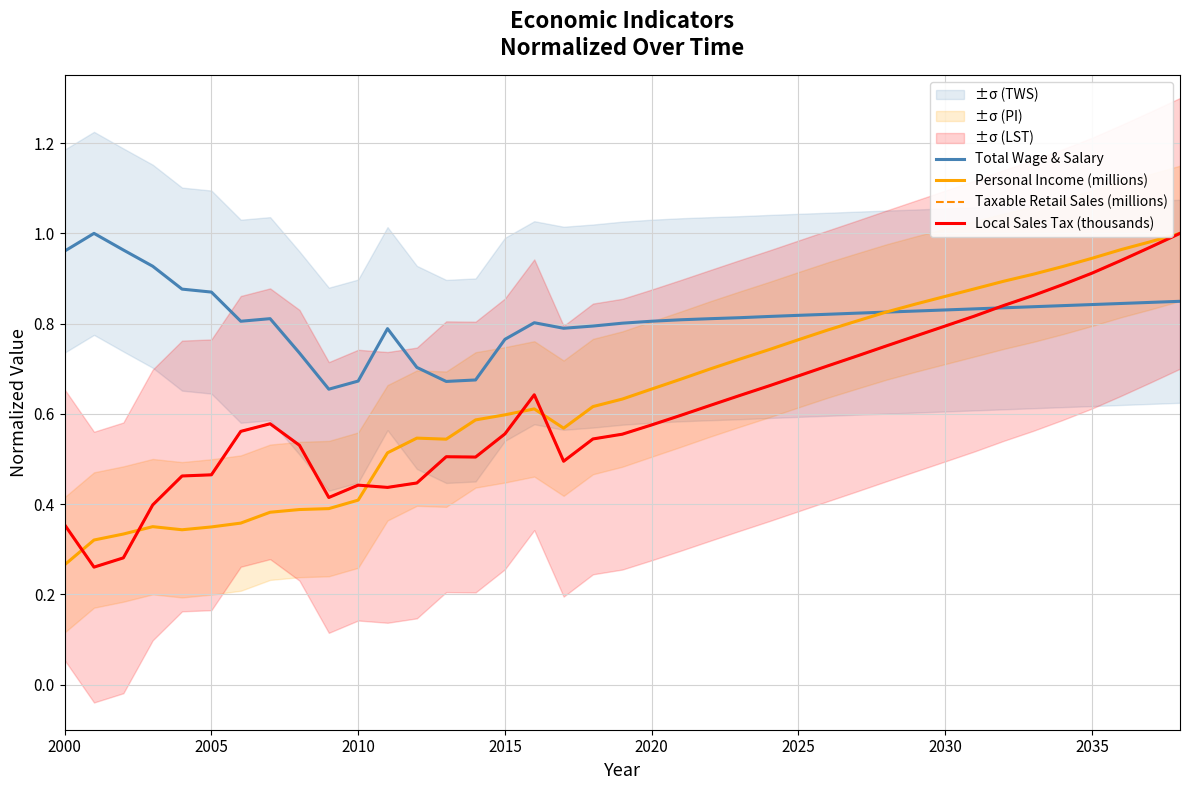

True or false: Taxable Retail Sales (millions) has more than 0 interior local peaks.

True